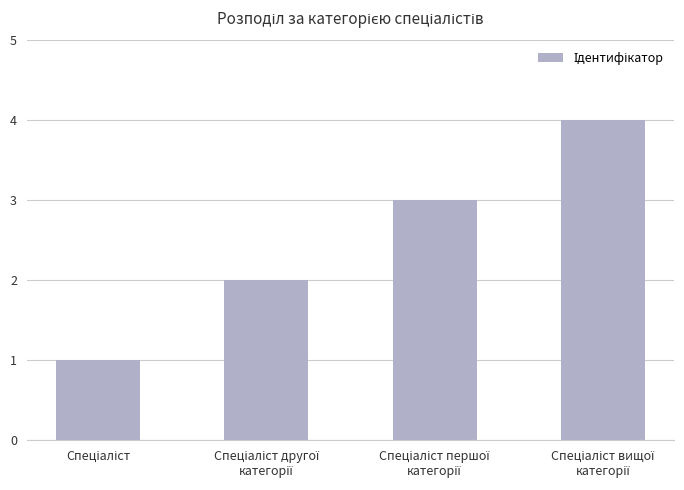

What is the maximum value shown in the chart?

4